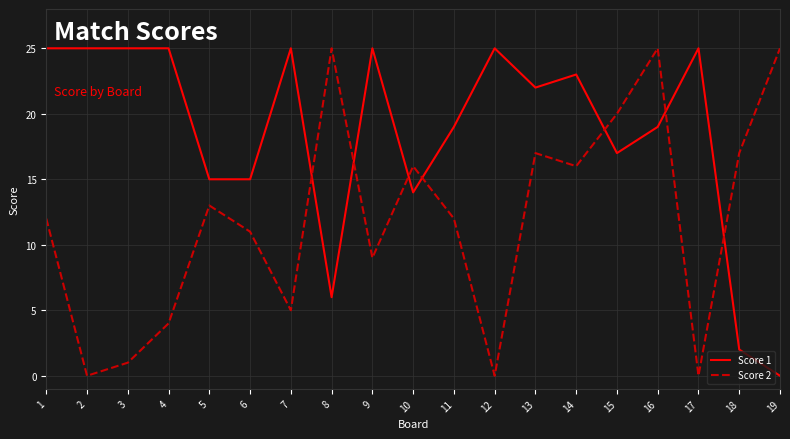

Is it true that Score 1 equals 2 at 18?

True